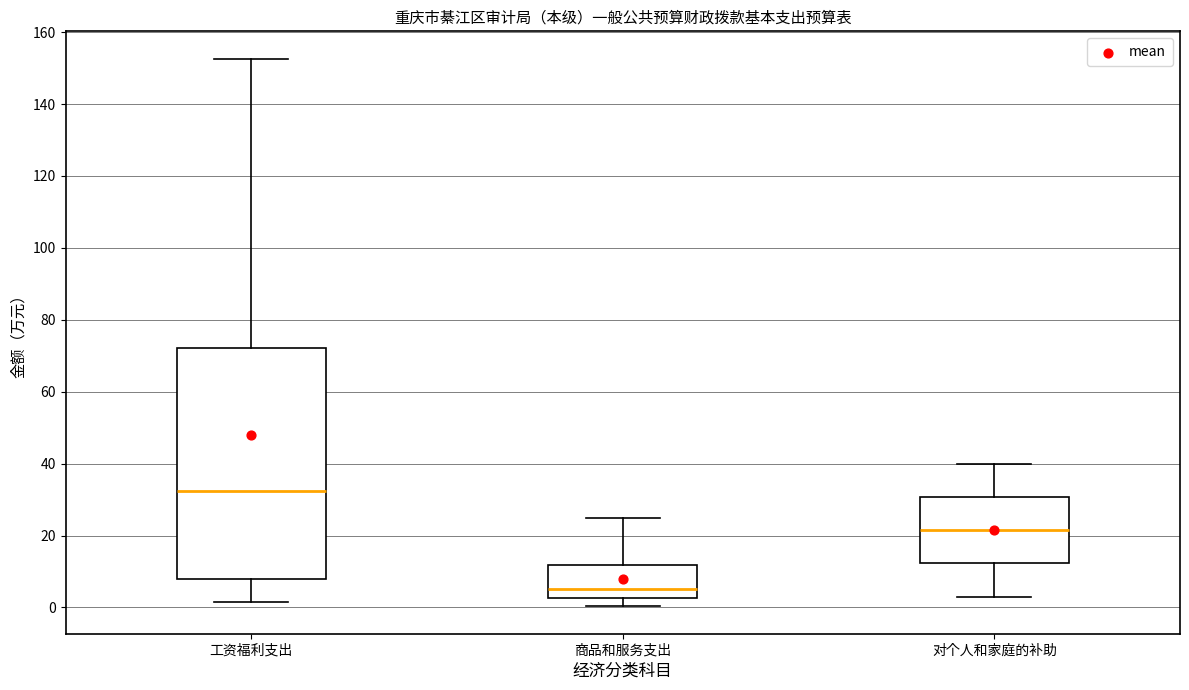

Which box's median line is the lowest?

商品和服务支出